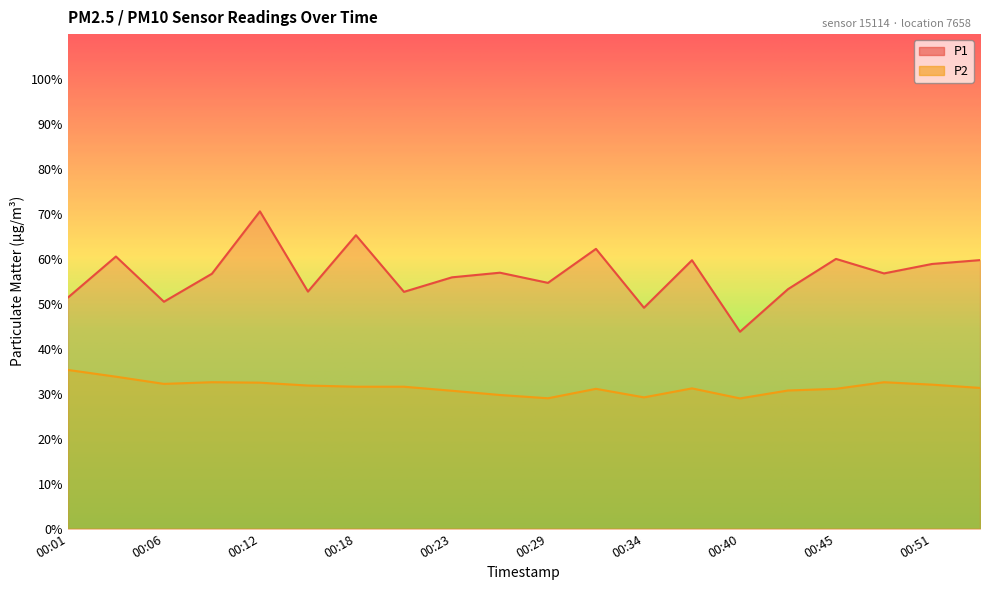

What is the spread (max minus min) of values at 00:12?

38.1